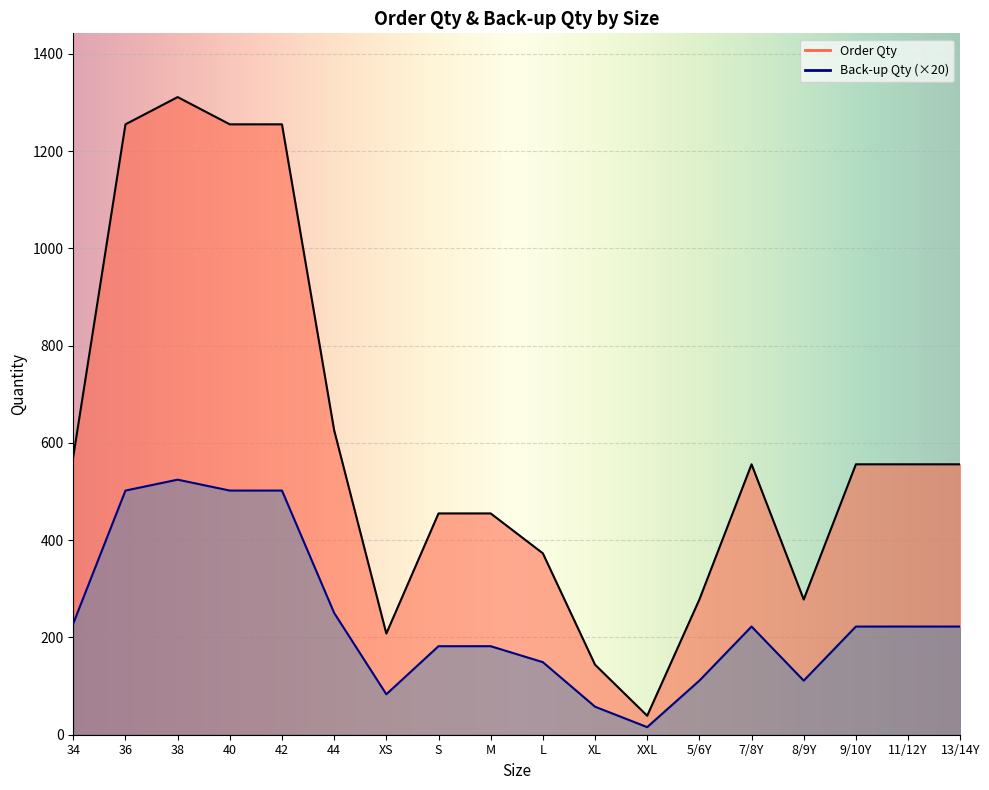

Which category has the lowest value across all series?

XXL